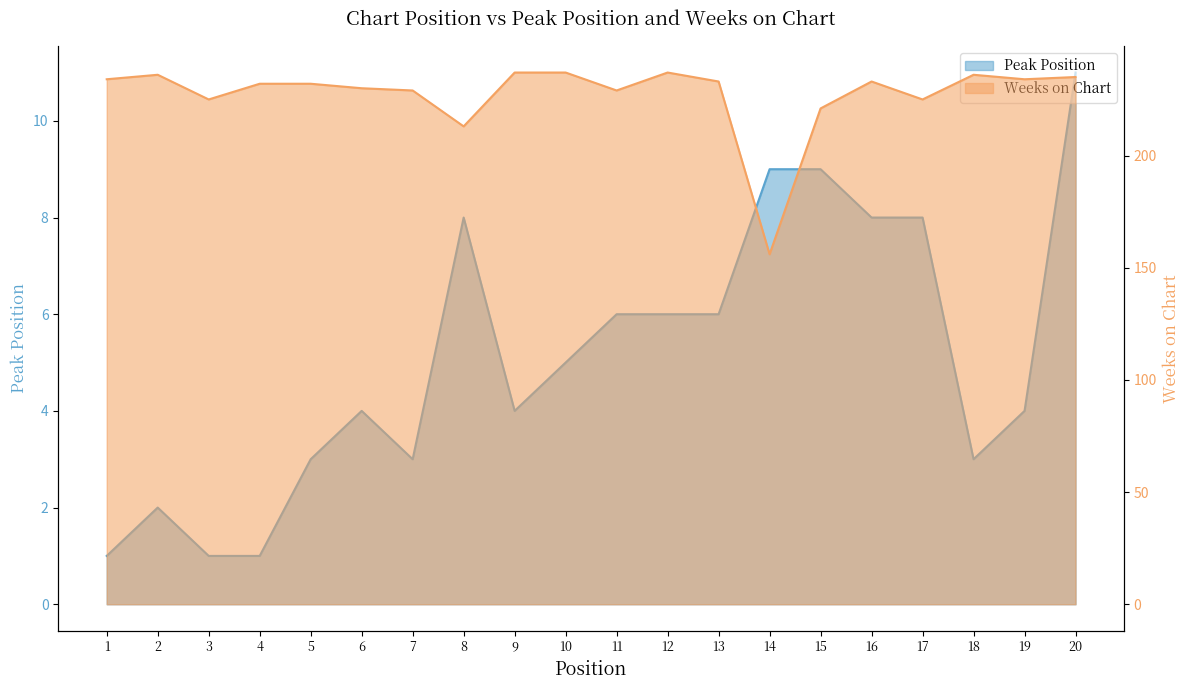

At 12, list the series in order from smallest to largest.

Peak Position, Weeks on Chart